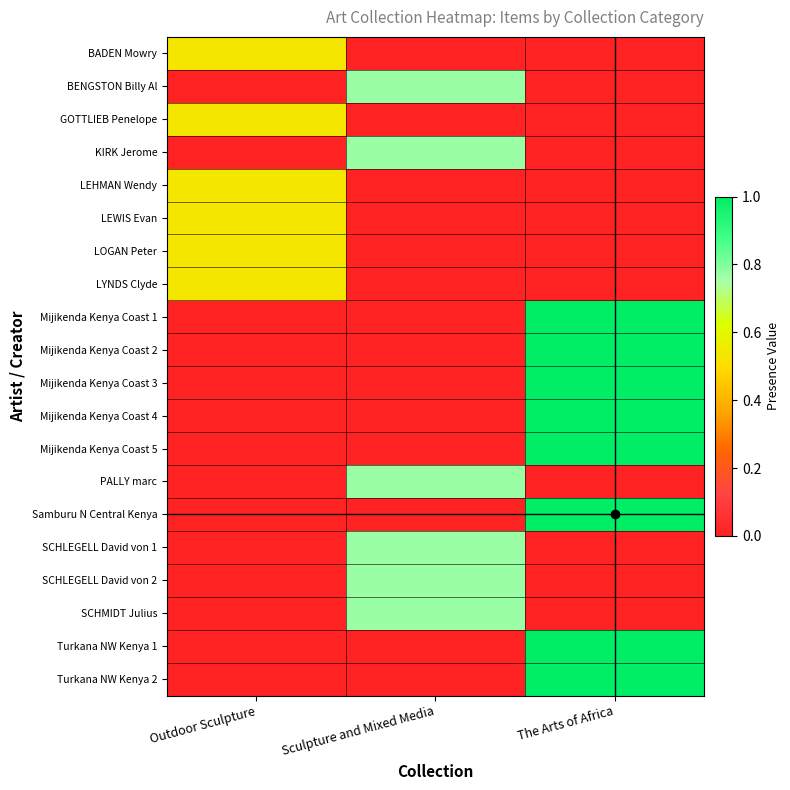

Reading left to right, what are all the values shown in this chart?

BADEN Mowry: Outdoor Sculpture=0.5	Sculpture and Mixed Media=0.0	The Arts of Africa=0.0
BENGSTON Billy Al: Outdoor Sculpture=0.0	Sculpture and Mixed Media=0.8	The Arts of Africa=0.0
GOTTLIEB Penelope: Outdoor Sculpture=0.5	Sculpture and Mixed Media=0.0	The Arts of Africa=0.0
KIRK Jerome: Outdoor Sculpture=0.0	Sculpture and Mixed Media=0.8	The Arts of Africa=0.0
LEHMAN Wendy: Outdoor Sculpture=0.5	Sculpture and Mixed Media=0.0	The Arts of Africa=0.0
LEWIS Evan: Outdoor Sculpture=0.5	Sculpture and Mixed Media=0.0	The Arts of Africa=0.0
LOGAN Peter: Outdoor Sculpture=0.5	Sculpture and Mixed Media=0.0	The Arts of Africa=0.0
LYNDS Clyde: Outdoor Sculpture=0.5	Sculpture and Mixed Media=0.0	The Arts of Africa=0.0
Mijikenda Kenya Coast 1: Outdoor Sculpture=0.0	Sculpture and Mixed Media=0.0	The Arts of Africa=1.0
Mijikenda Kenya Coast 2: Outdoor Sculpture=0.0	Sculpture and Mixed Media=0.0	The Arts of Africa=1.0
Mijikenda Kenya Coast 3: Outdoor Sculpture=0.0	Sculpture and Mixed Media=0.0	The Arts of Africa=1.0
Mijikenda Kenya Coast 4: Outdoor Sculpture=0.0	Sculpture and Mixed Media=0.0	The Arts of Africa=1.0
Mijikenda Kenya Coast 5: Outdoor Sculpture=0.0	Sculpture and Mixed Media=0.0	The Arts of Africa=1.0
PALLY marc: Outdoor Sculpture=0.0	Sculpture and Mixed Media=0.8	The Arts of Africa=0.0
Samburu N Central Kenya: Outdoor Sculpture=0.0	Sculpture and Mixed Media=0.0	The Arts of Africa=1.0
SCHLEGELL David von 1: Outdoor Sculpture=0.0	Sculpture and Mixed Media=0.8	The Arts of Africa=0.0
SCHLEGELL David von 2: Outdoor Sculpture=0.0	Sculpture and Mixed Media=0.8	The Arts of Africa=0.0
SCHMIDT Julius: Outdoor Sculpture=0.0	Sculpture and Mixed Media=0.8	The Arts of Africa=0.0
Turkana NW Kenya 1: Outdoor Sculpture=0.0	Sculpture and Mixed Media=0.0	The Arts of Africa=1.0
Turkana NW Kenya 2: Outdoor Sculpture=0.0	Sculpture and Mixed Media=0.0	The Arts of Africa=1.0